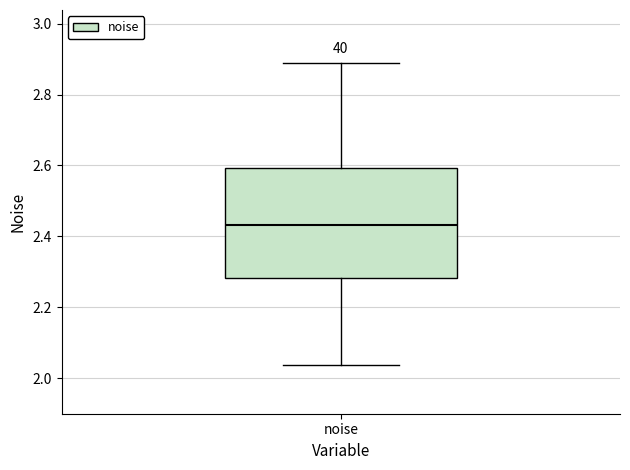

Read this box plot against the y-axis: the position of the median line, the range covered by the box, and the ends of both whiskers. The values are not printed on the chart, so give them approximately, as read against the axis.

median 2.44, box 2.28 to 2.60, whiskers 2.04 to 2.88